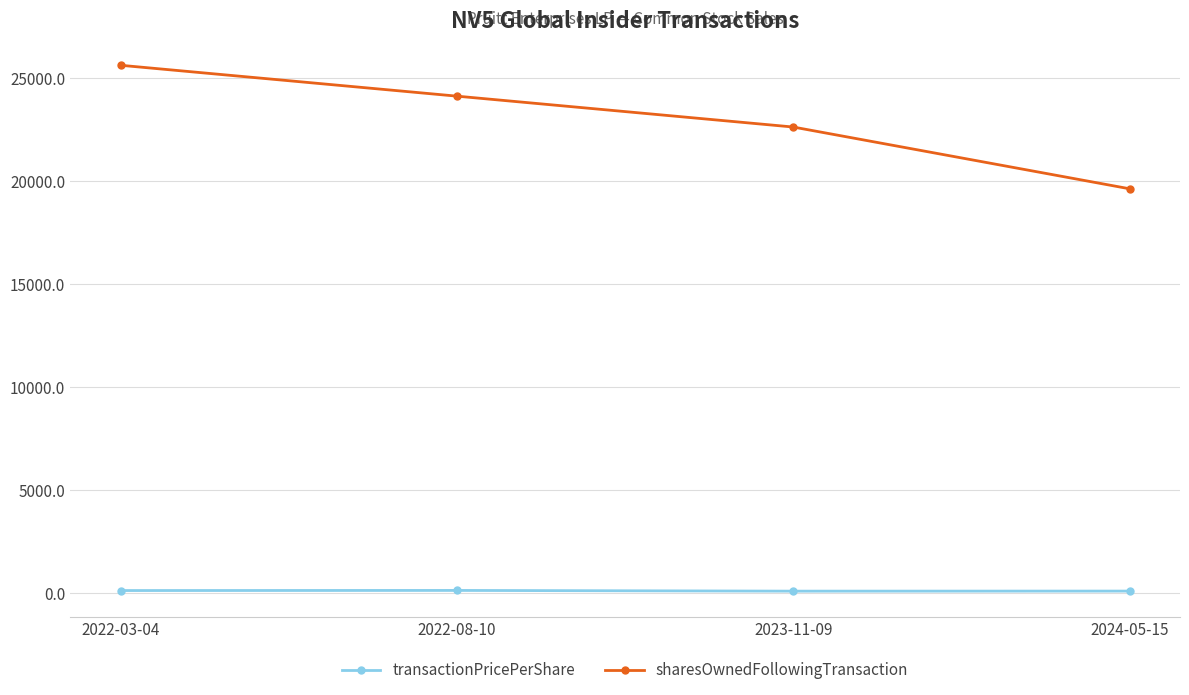

At 2022-08-10, list the series in order from smallest to largest.

transactionPricePerShare, sharesOwnedFollowingTransaction